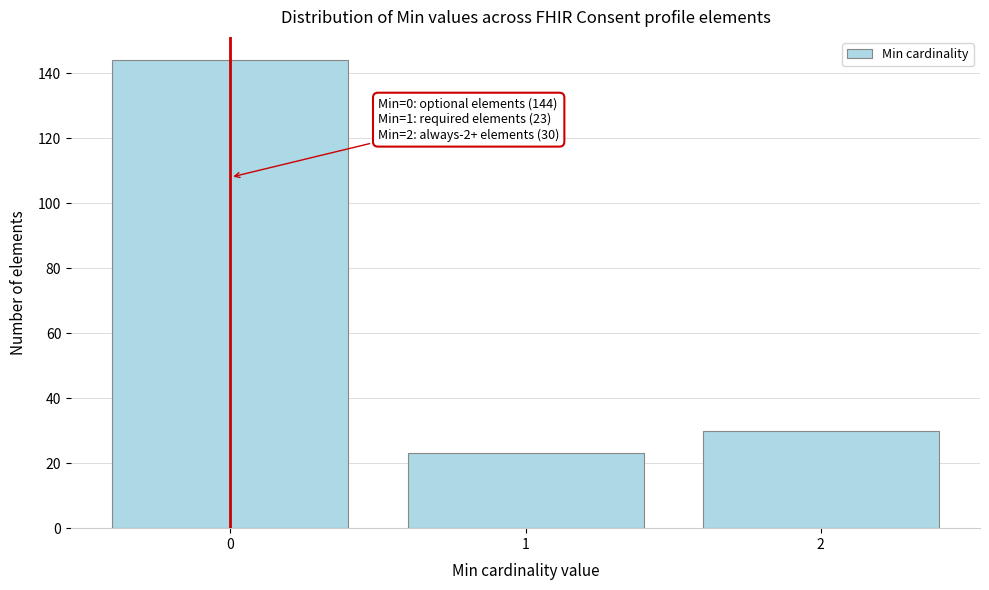

Reading right to left, transcribe all the data shown in this chart.

2=30	1=23	0=144